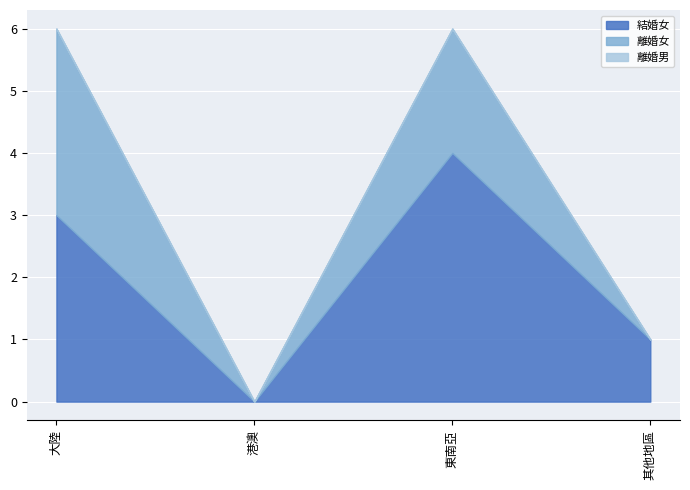

List the series in order of their overall mean, lowest first.

離婚男, 離婚女, 結婚女